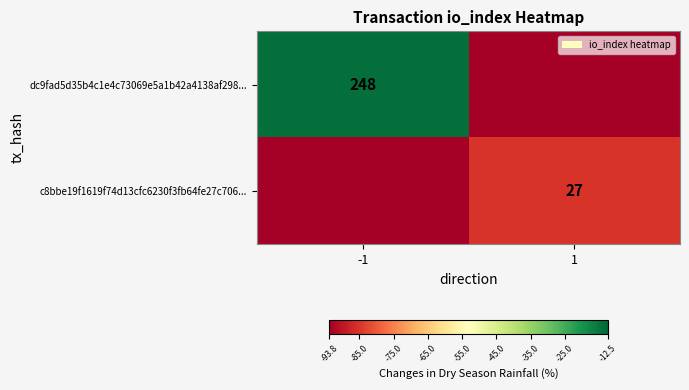

True or false: c8bbe19f1619f74d13cfc6230f3fb64fe27c706... has a value of 27.0 at 1.

True